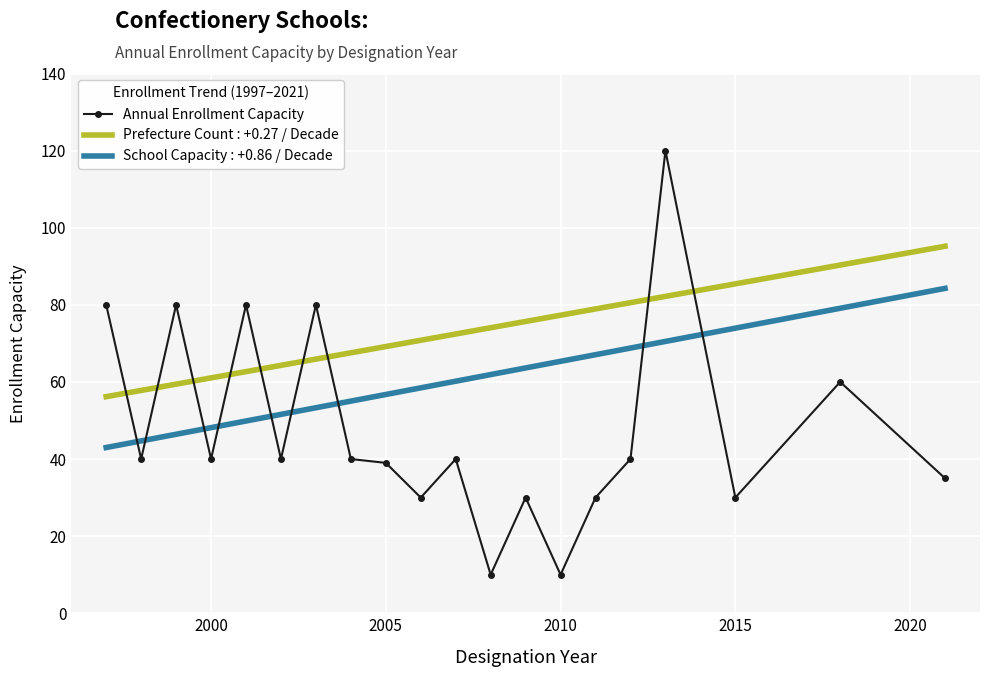

The value of Annual Enrollment Capacity at 2010 is 10. True or false?

True